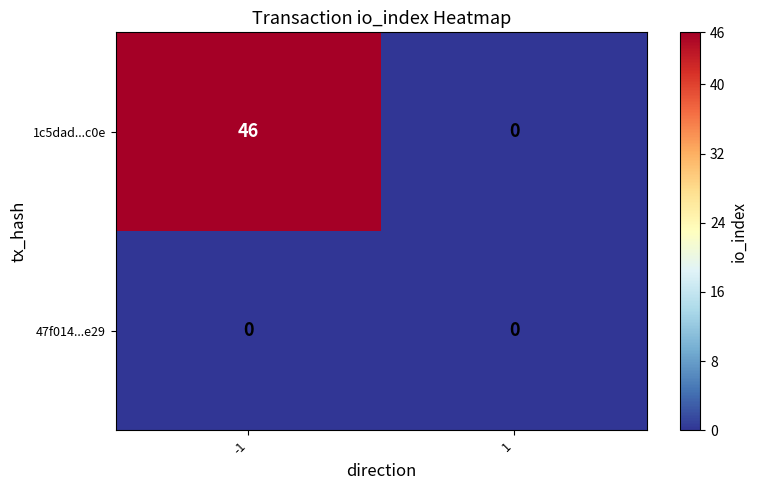

Reading right to left, transcribe all the data shown in this chart.

1c5dad...c0e: 1=0	-1=46
47f014...e29: 1=0	-1=0